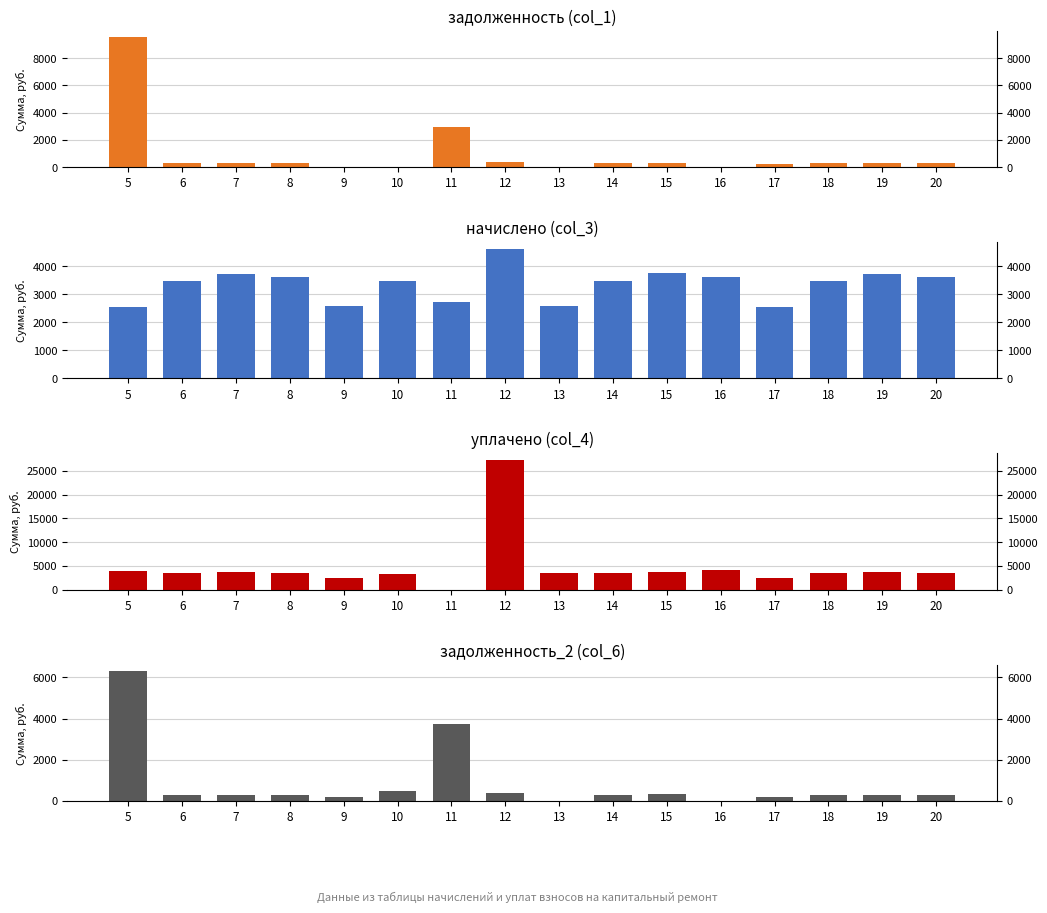

Is the value of задолженность (col_1) at 15 greater than the value of начислено (col_3) at 9?

No